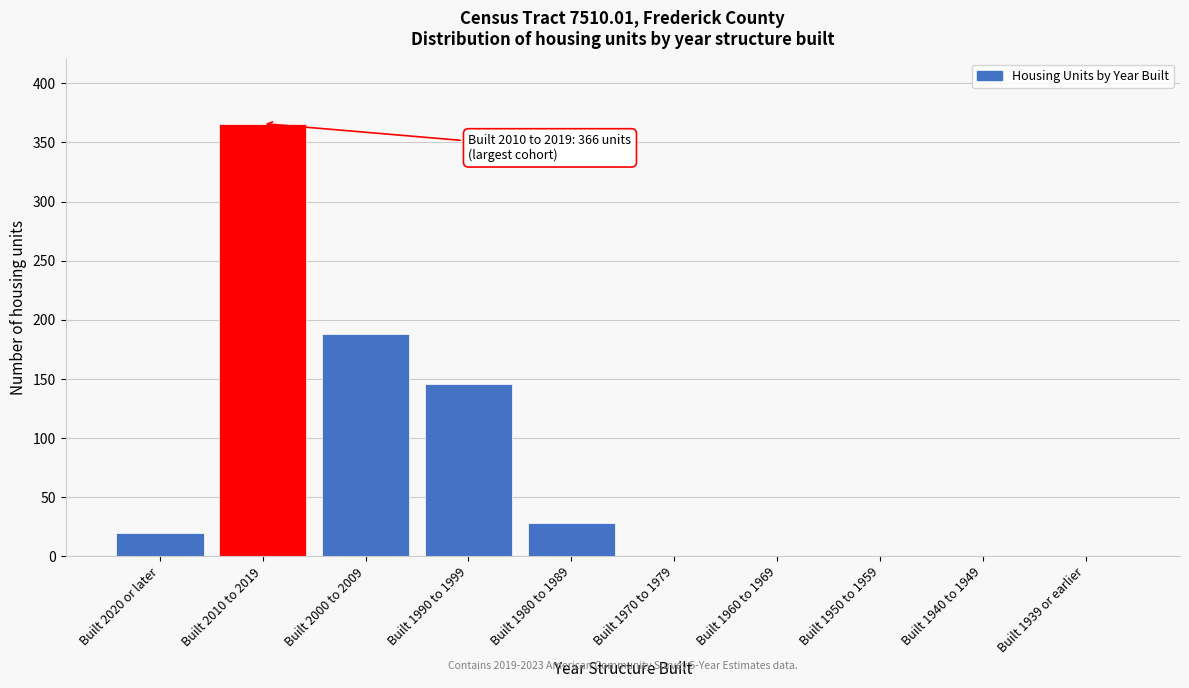

Reading left to right, list all the values displayed in this chart.

Built 2020 or later=20	Built 2010 to 2019=366	Built 2000 to 2009=188	Built 1990 to 1999=146	Built 1980 to 1989=28	Built 1970 to 1979=0	Built 1960 to 1969=0	Built 1950 to 1959=0	Built 1940 to 1949=0	Built 1939 or earlier=0